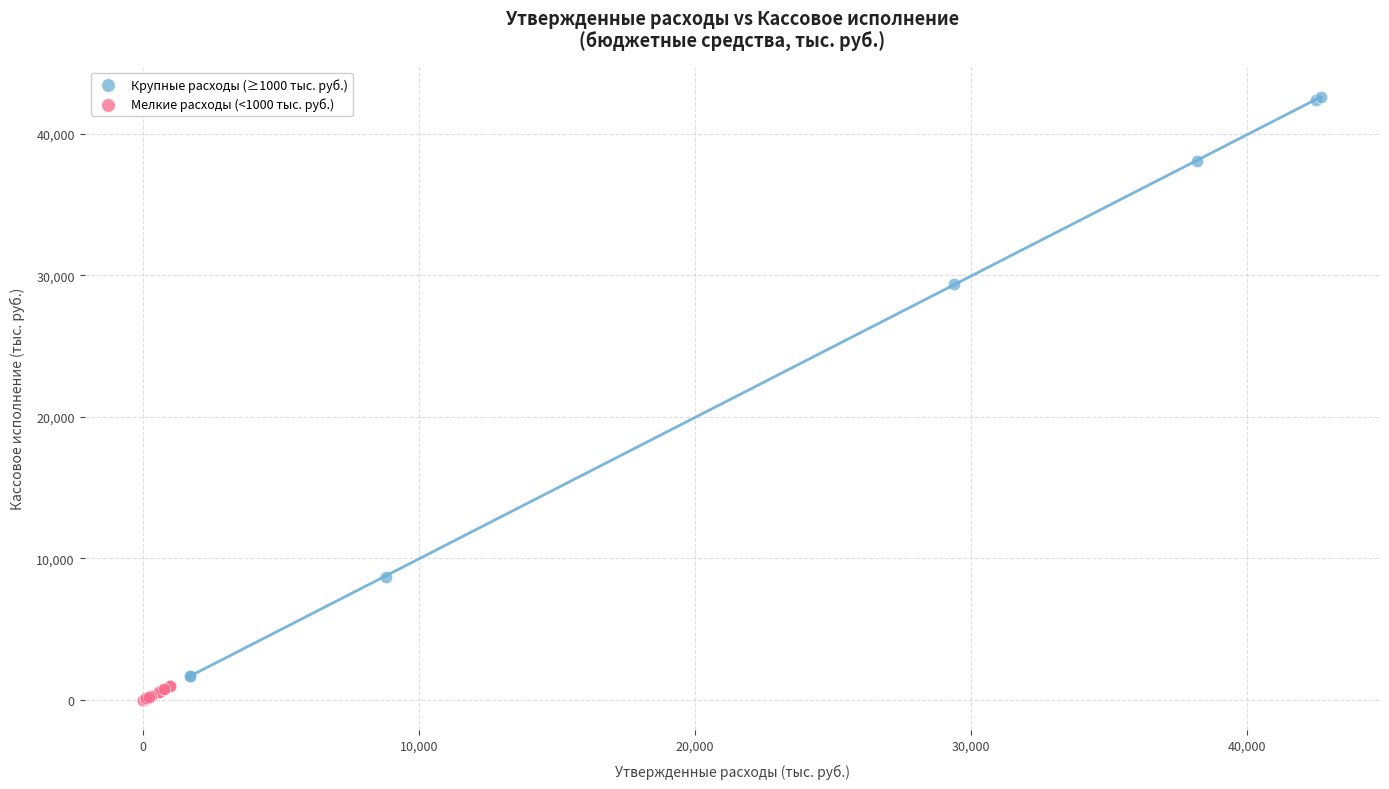

Which series has the widest spread of Y values?

Крупные расходы (≥1000 тыс. руб.)